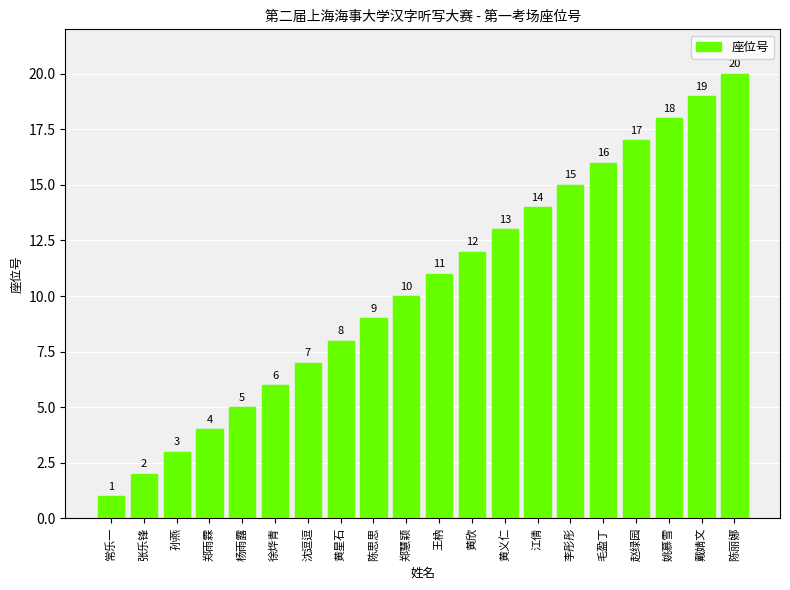

What is the label of the 10th bar from the left?

郑慧颖